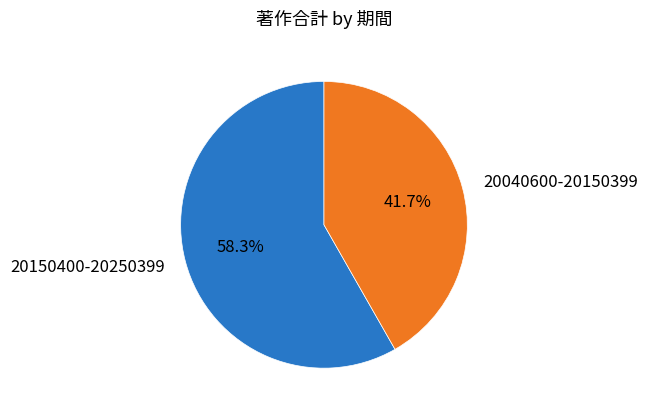

The 20040600-20150399 slice represents 42% of the pie. True or false?

True